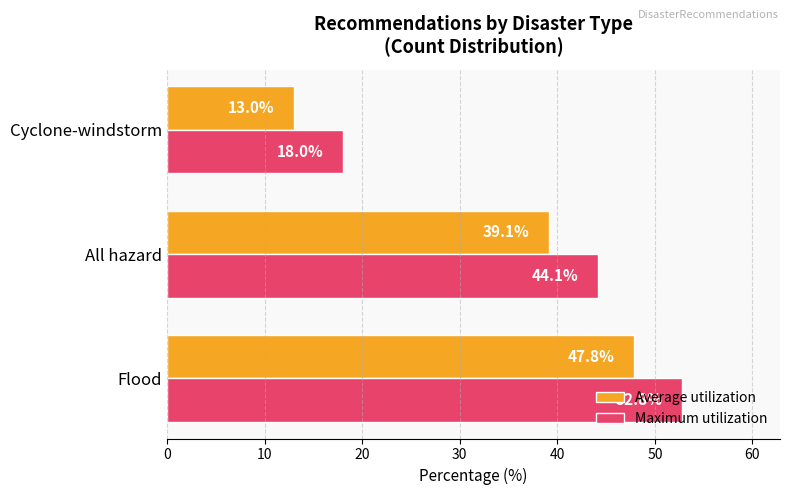

Is the value of Maximum utilization at Cyclone-windstorm greater than the value of Average utilization at Cyclone-windstorm?

Yes